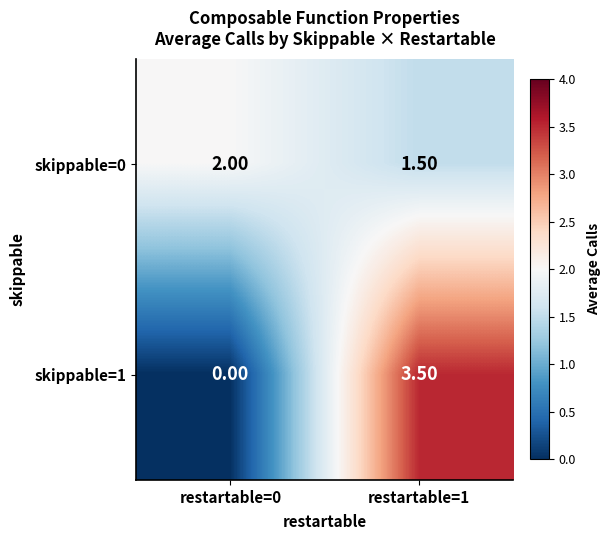

What is the total value across all series at restartable=1?

5.0